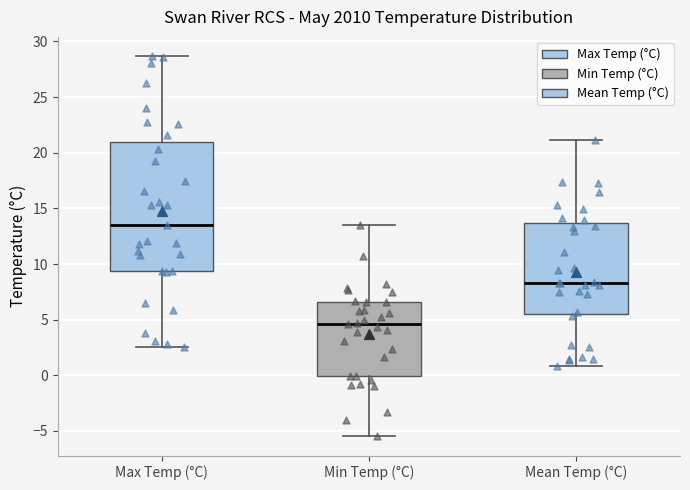

Reading left to right, read every box against the y-axis: the position of its median line, the range the box covers, and the ends of its whiskers. The values are not printed on the chart, so give them approximately, as read against the axis.

Max Temp (°C): median 13.5, box 9.5 to 21.0, whiskers 2.5 to 28.5
Min Temp (°C): median 4.5, box 0.0 to 6.5, whiskers -5.5 to 13.5
Mean Temp (°C): median 8.5, box 5.5 to 13.5, whiskers 1.0 to 21.0